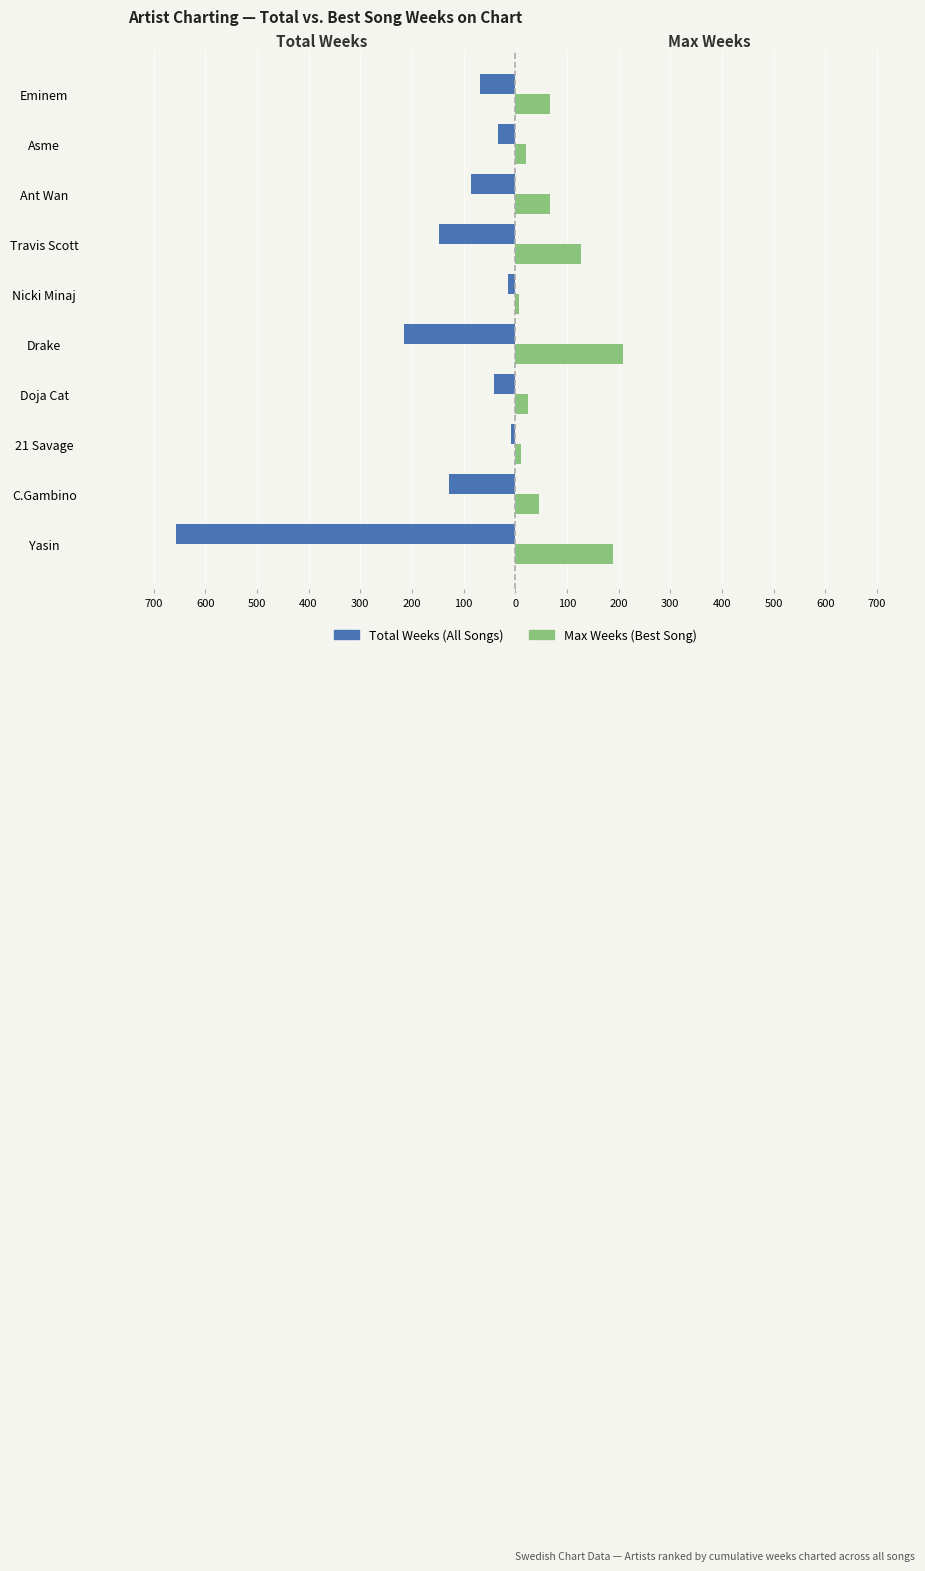

What are all the series names shown in the legend?

Total Weeks (All Songs), Max Weeks (Best Song)